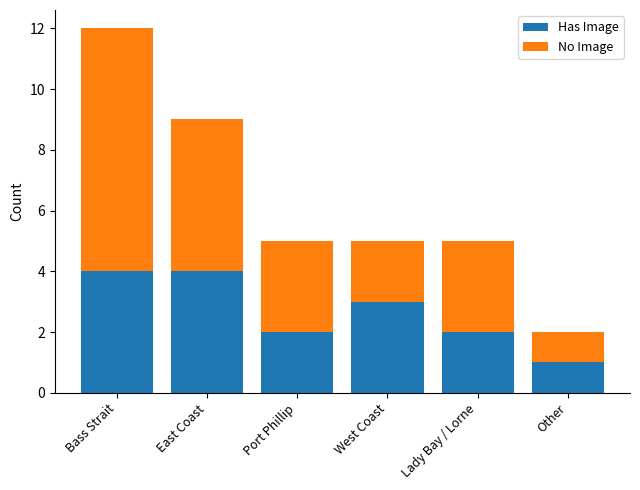

What is the difference between the maximum and minimum values in the Has Image series?

3